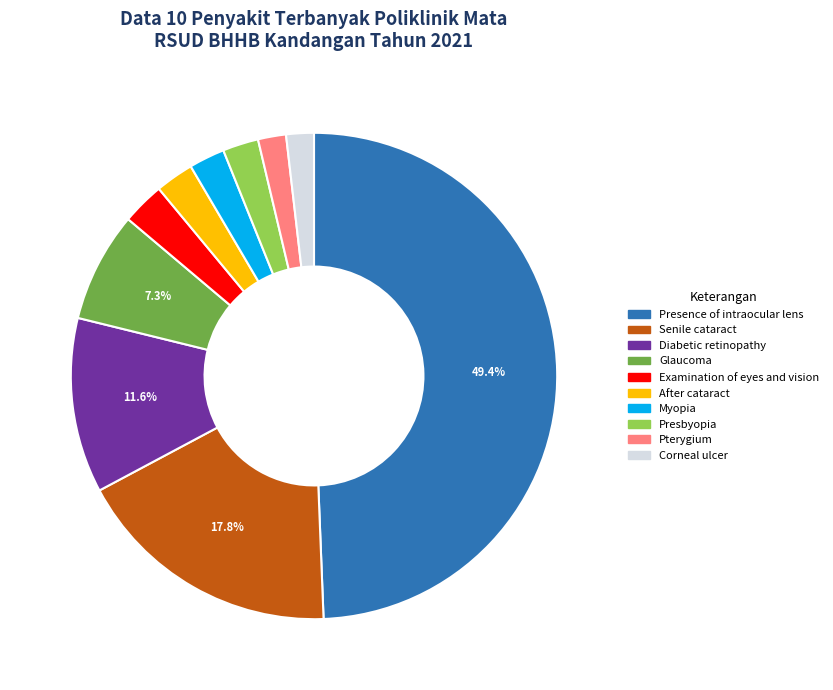

Combined, do Myopia and Diabetic retinopathy account for over 50%?

No